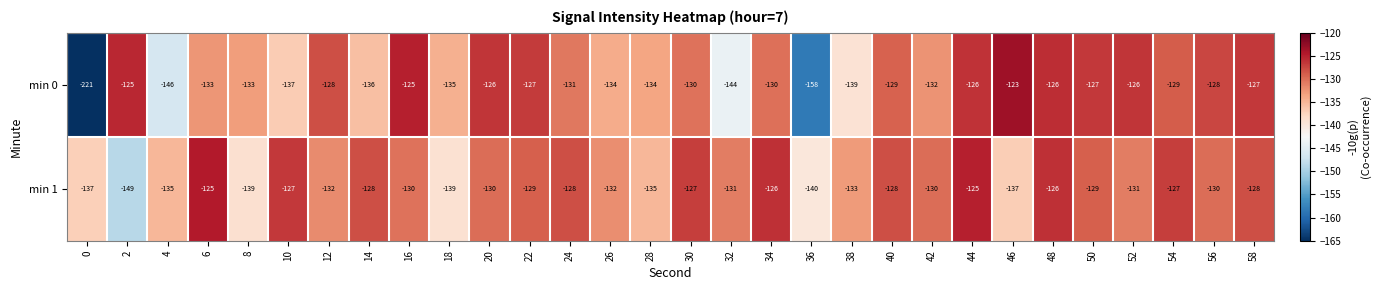

What is the sum of the min 1 values at 20 and 40?

-258